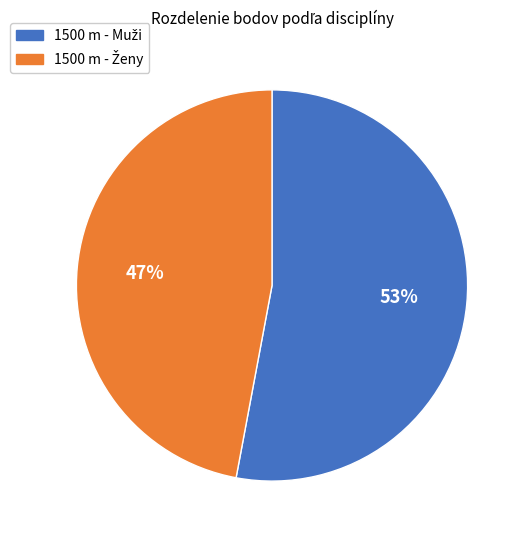

Does any single category account for the majority?

Yes